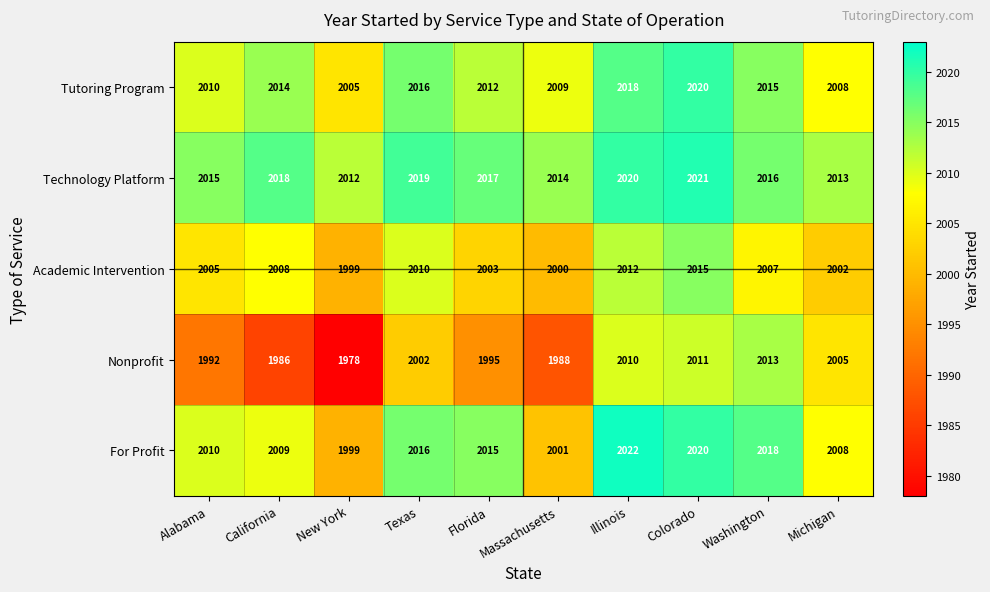

Which series changed the most between Massachusetts and Illinois?

Nonprofit